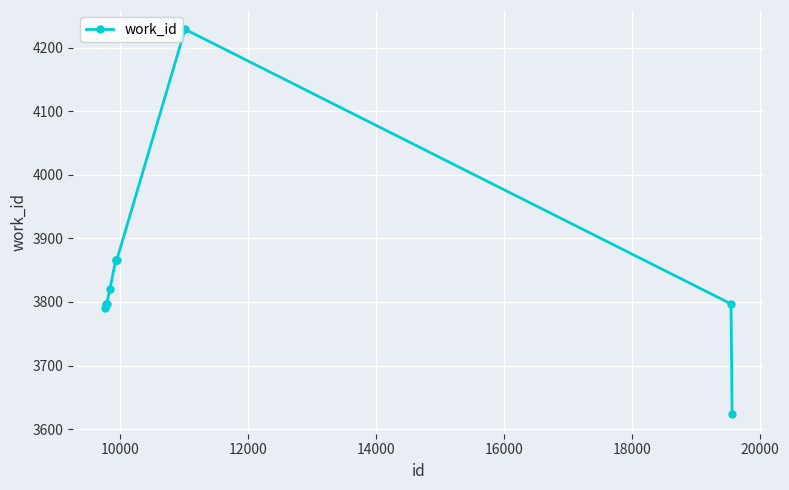

What is the maximum value shown in the chart?

4229